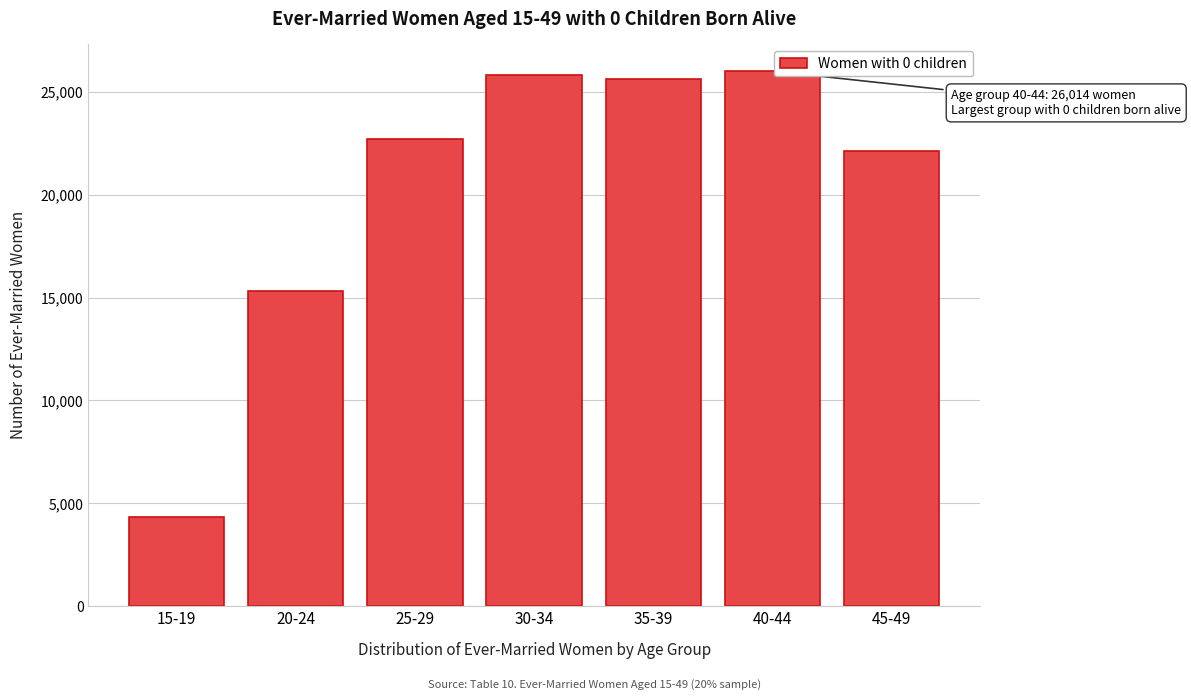

Reading right to left, what are all the values shown in this chart?

45-49=22137	40-44=26014	35-39=25636	30-34=25825	25-29=22715	20-24=15303	15-19=4344